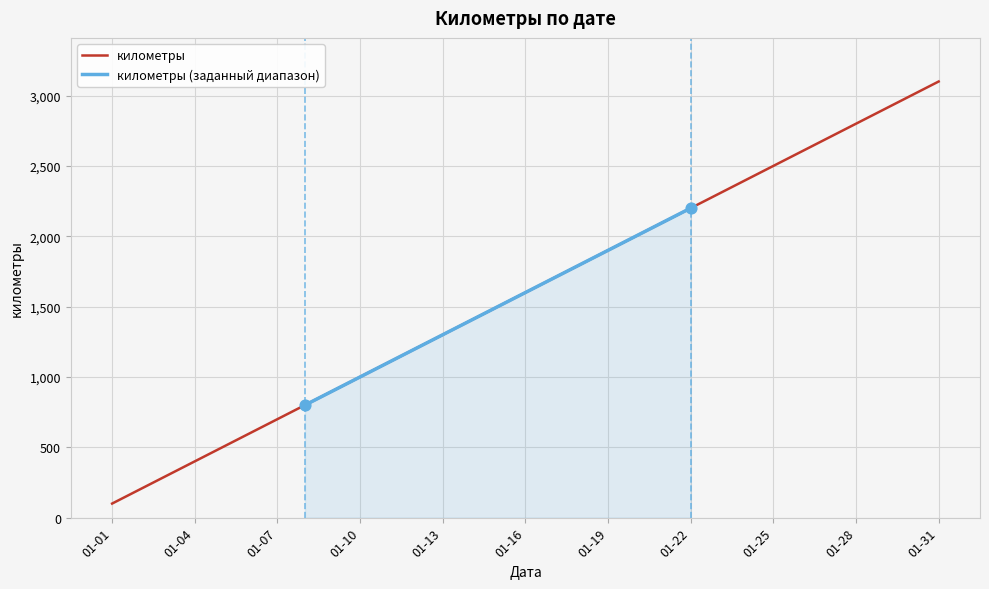

Which has a higher value, 2015-01-15 or 2015-01-21?

2015-01-21